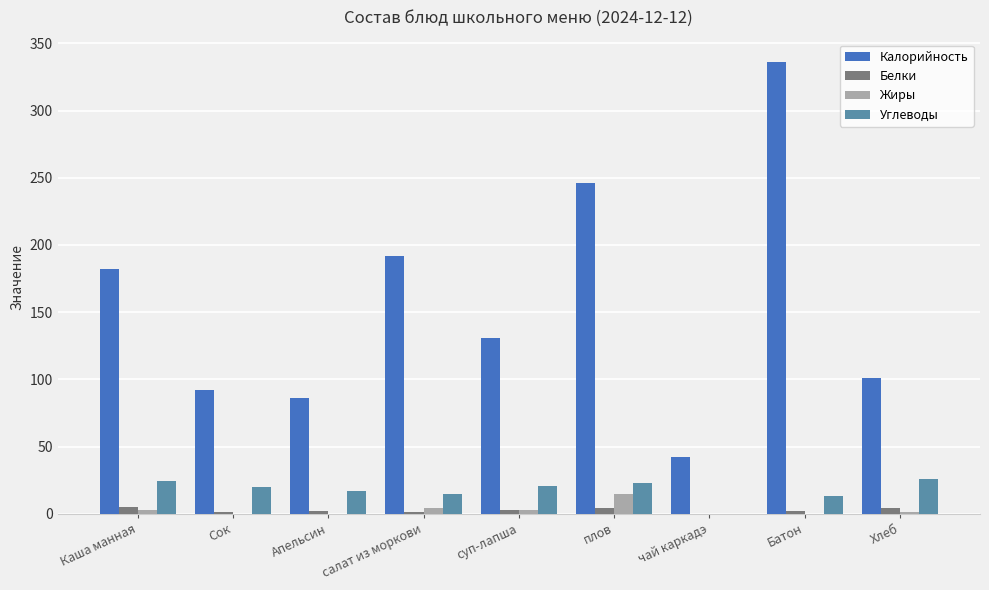

How many categories are shown in the chart?

9